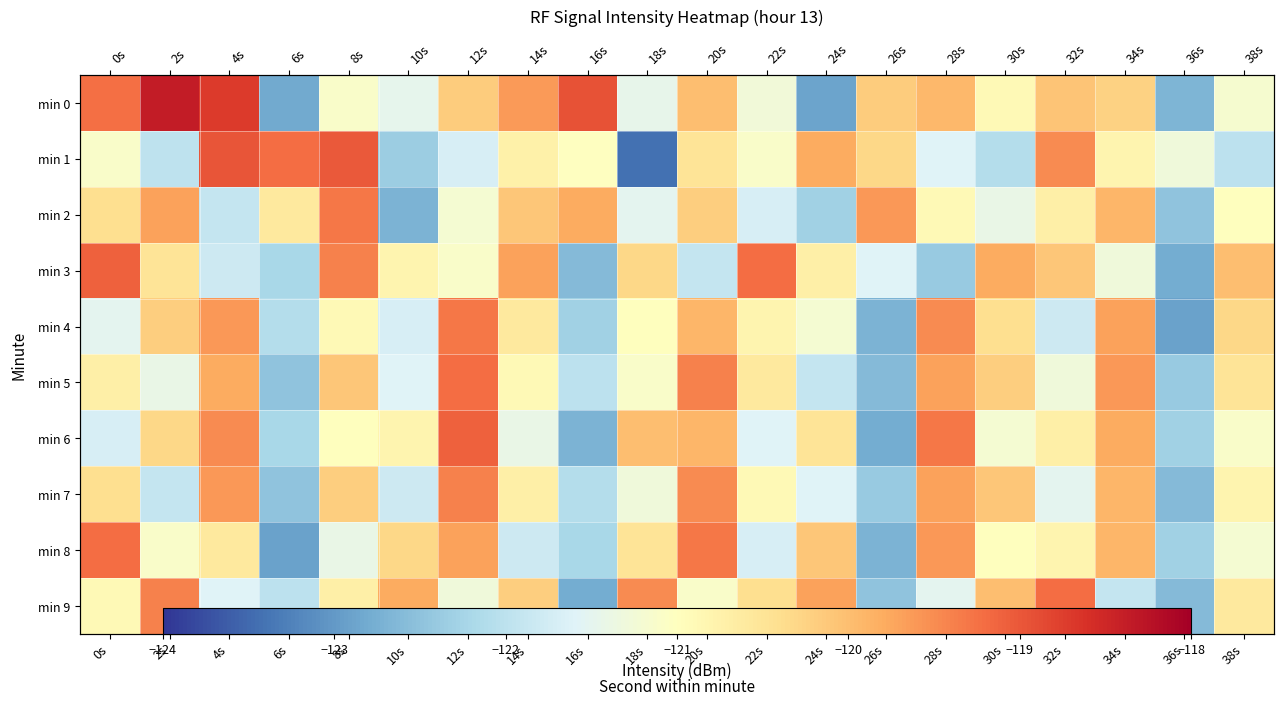

How many values in the min 9 series are below -120?

14